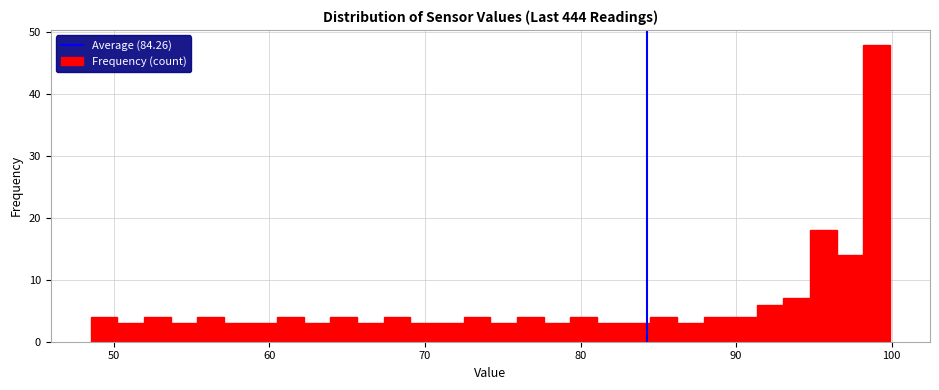

Around what value on the x-axis is the tallest bar? Give the approximate position of its centre, as read against the axis.

99